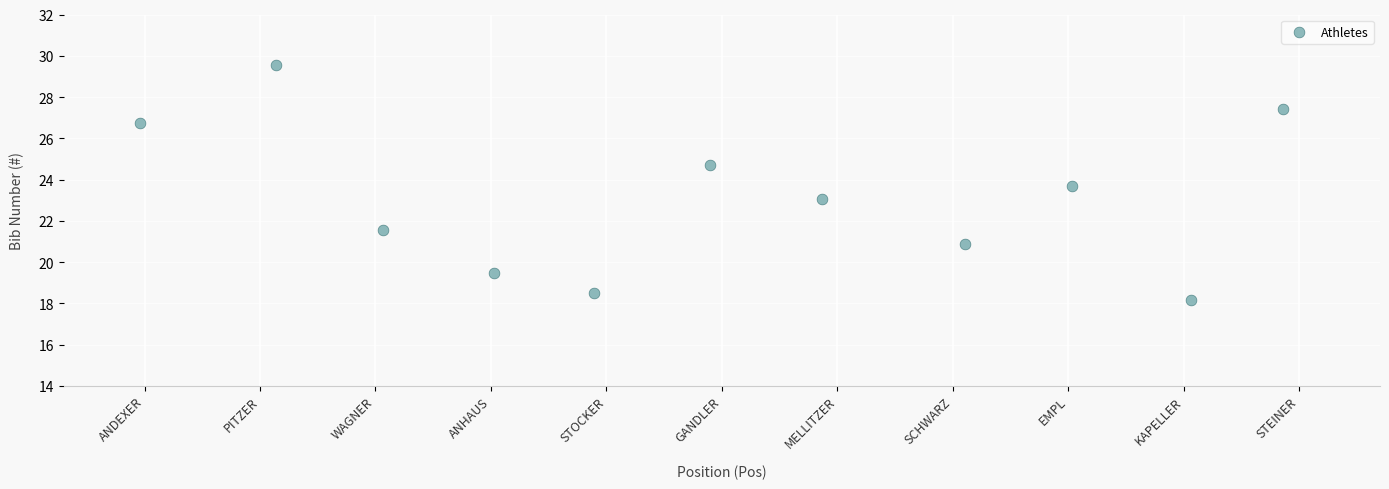

What is the average Y value?

23.1